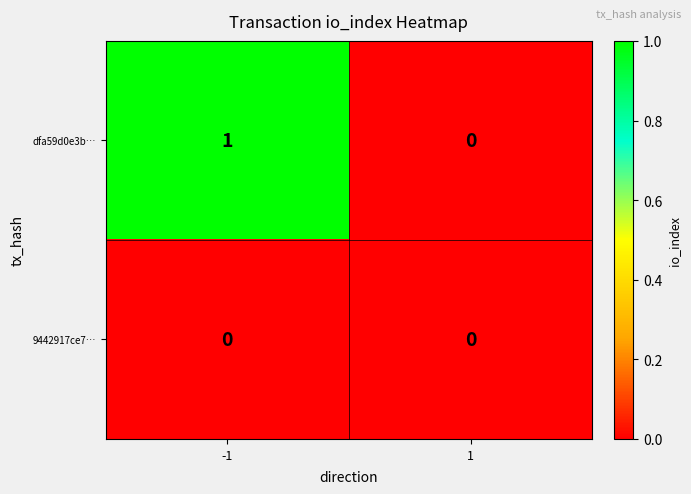

Reading left to right, list all the values displayed in this chart.

dfa59d0e3b…: 1	0
9442917ce7…: 0	0